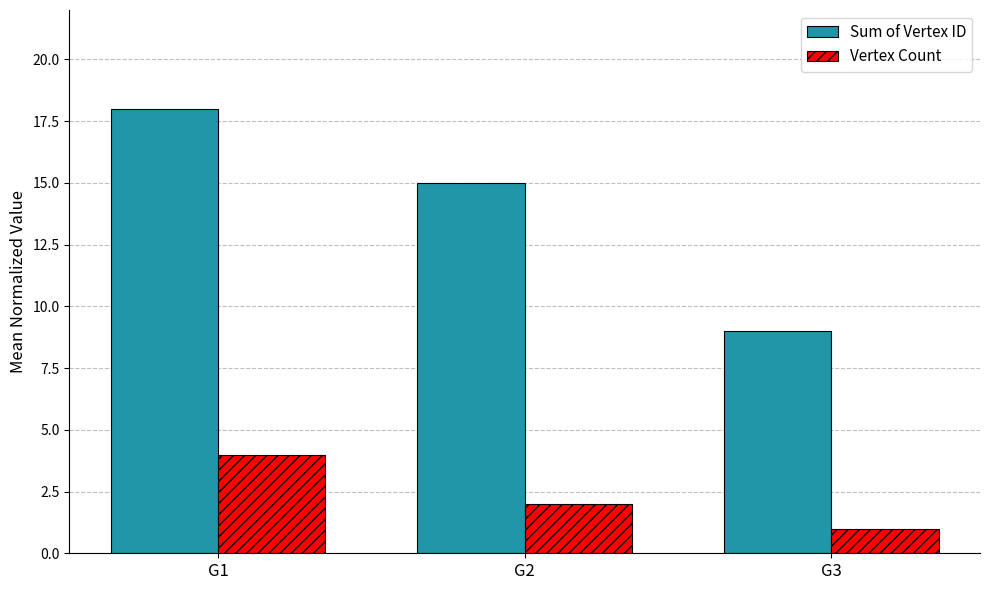

Rank the categories by Vertex Count value from highest to lowest.

G1, G2, G3